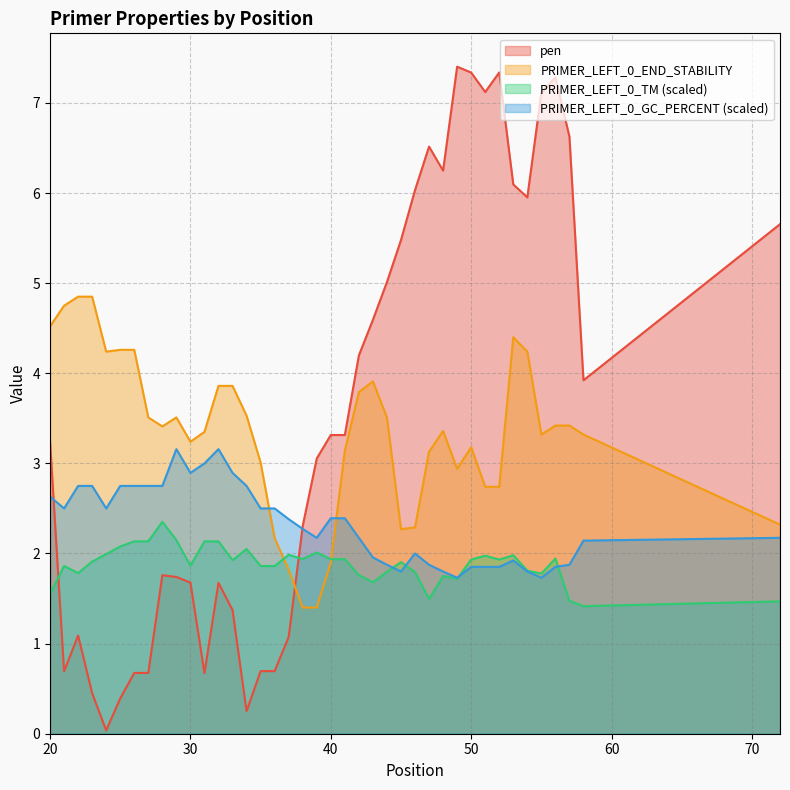

How many lines are shown in the chart?

4